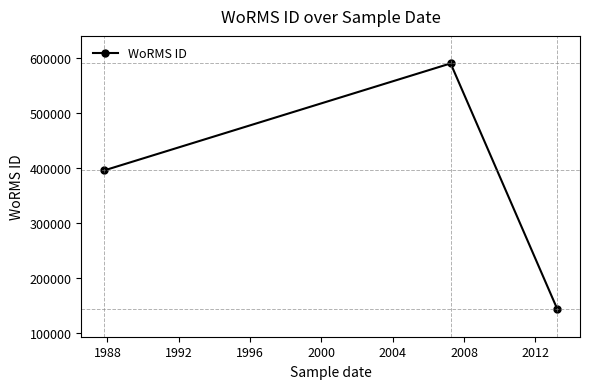

What is the value of the 1st point from the left?

395992